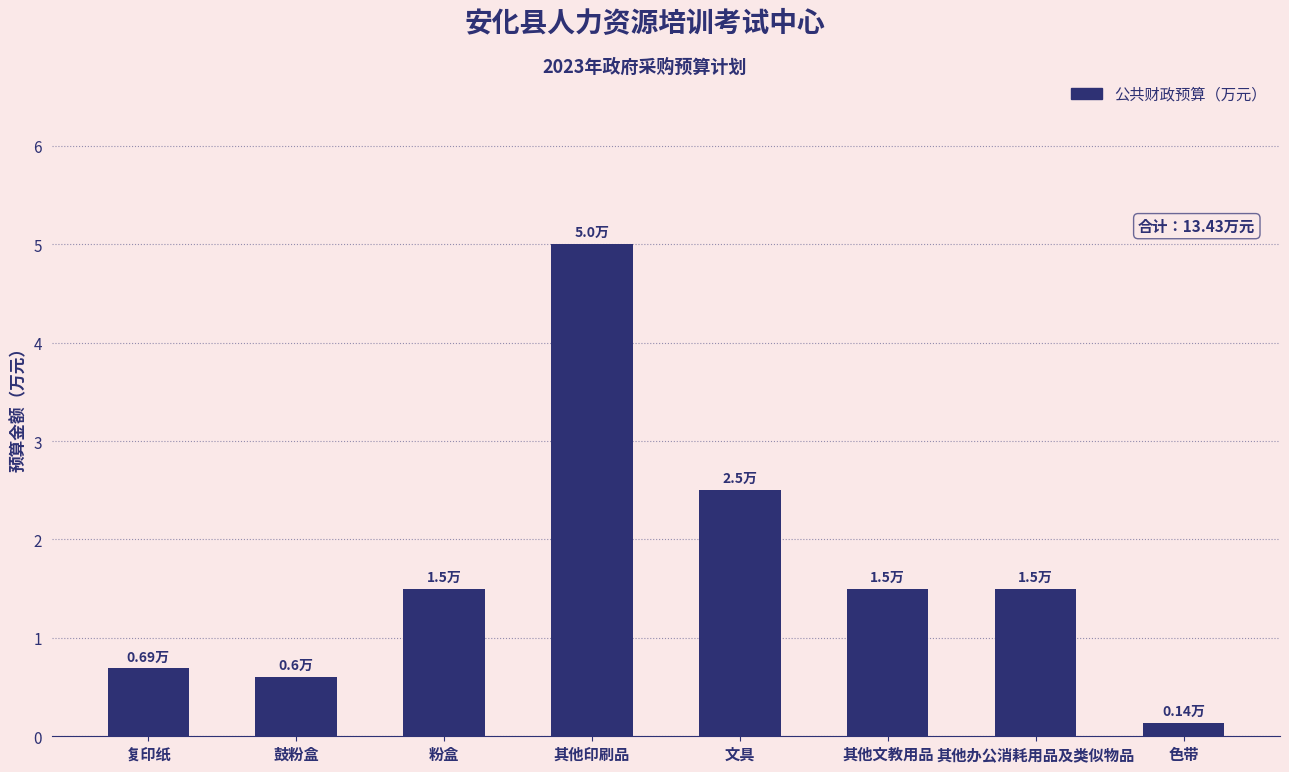

Does the chart contain stacked bars?

No